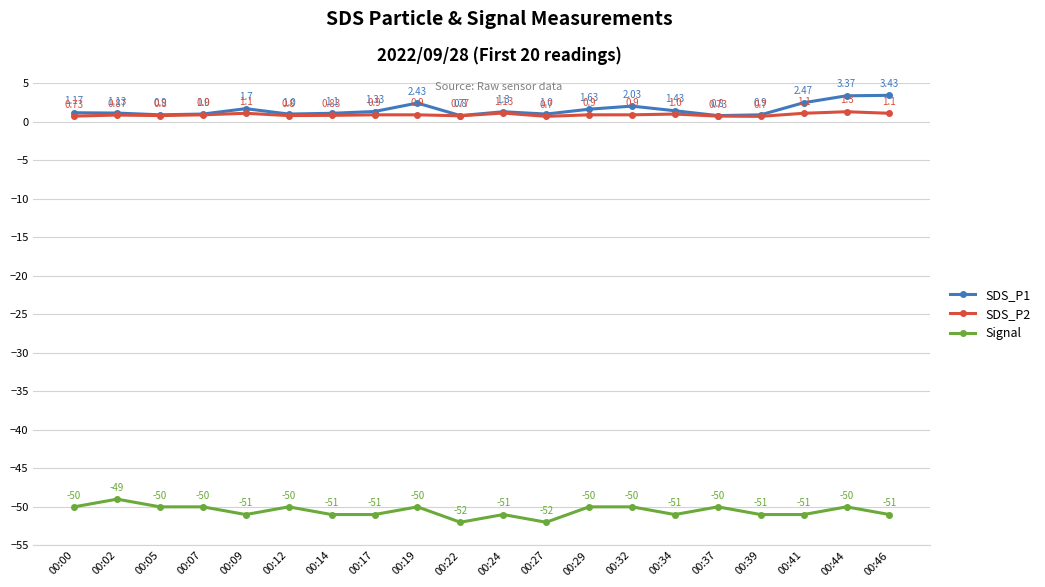

True or false: SDS_P2 and SDS_P1 cross at least once.

False